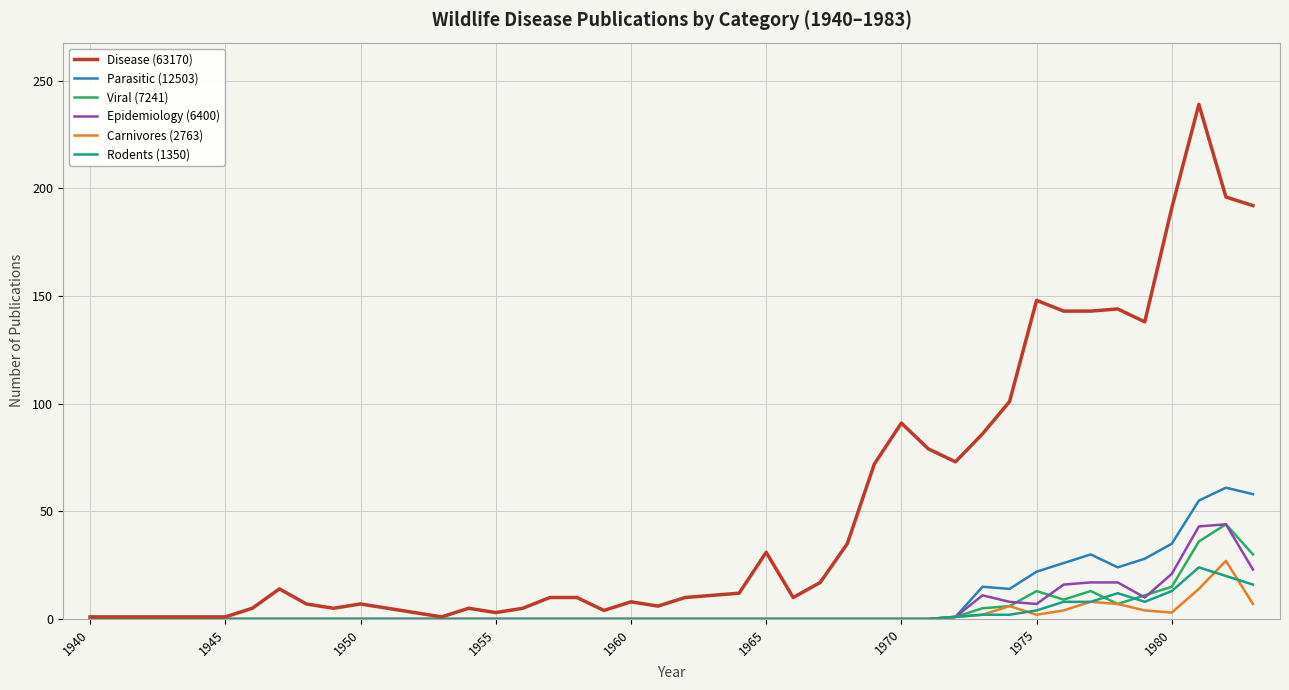

Which series has the largest total across all categories?

Disease (63170)